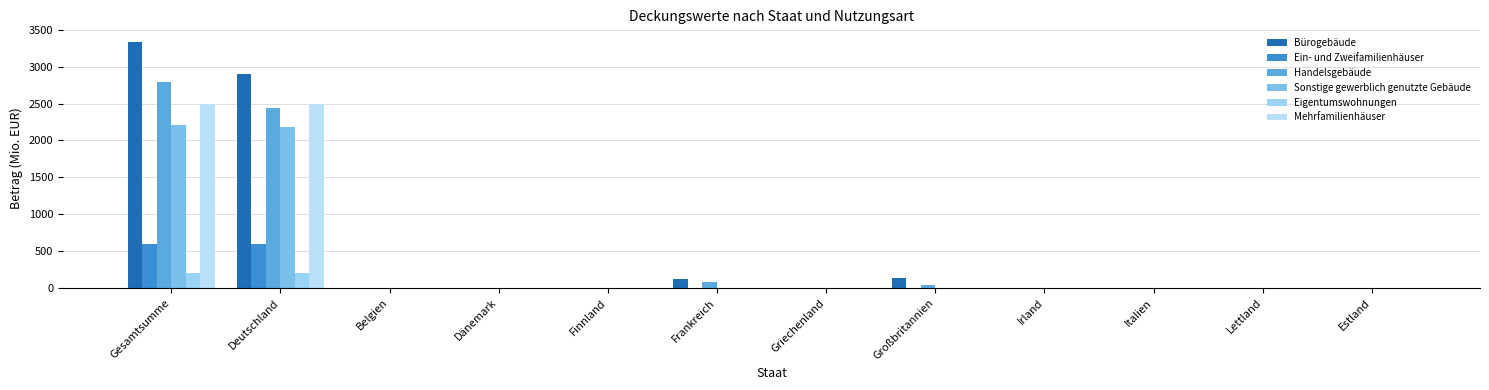

At which category is the sum across all series the highest?

Gesamtsumme